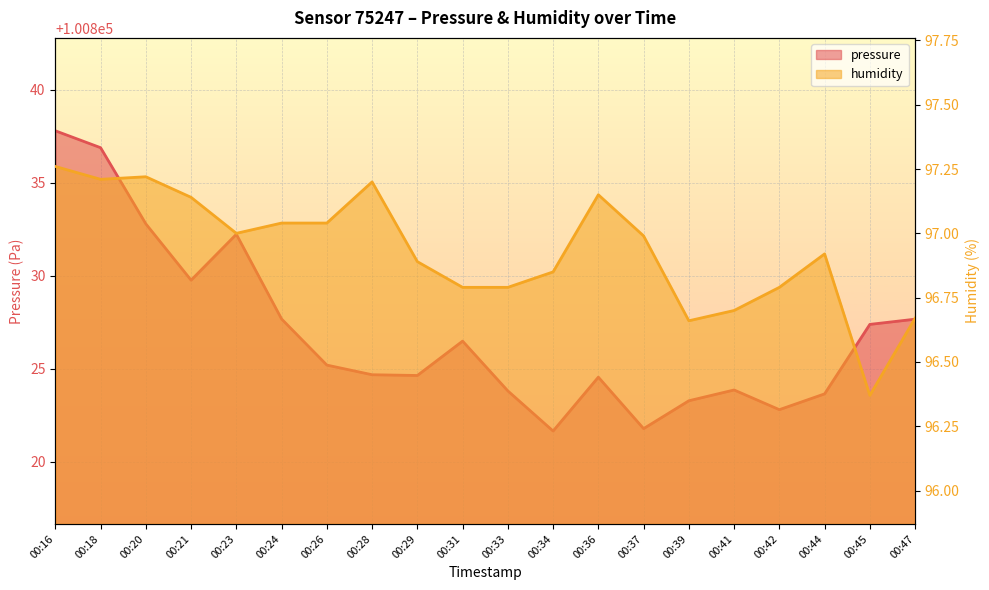

In pressure, how many points are higher than both neighbors (excluding endpoints)?

4